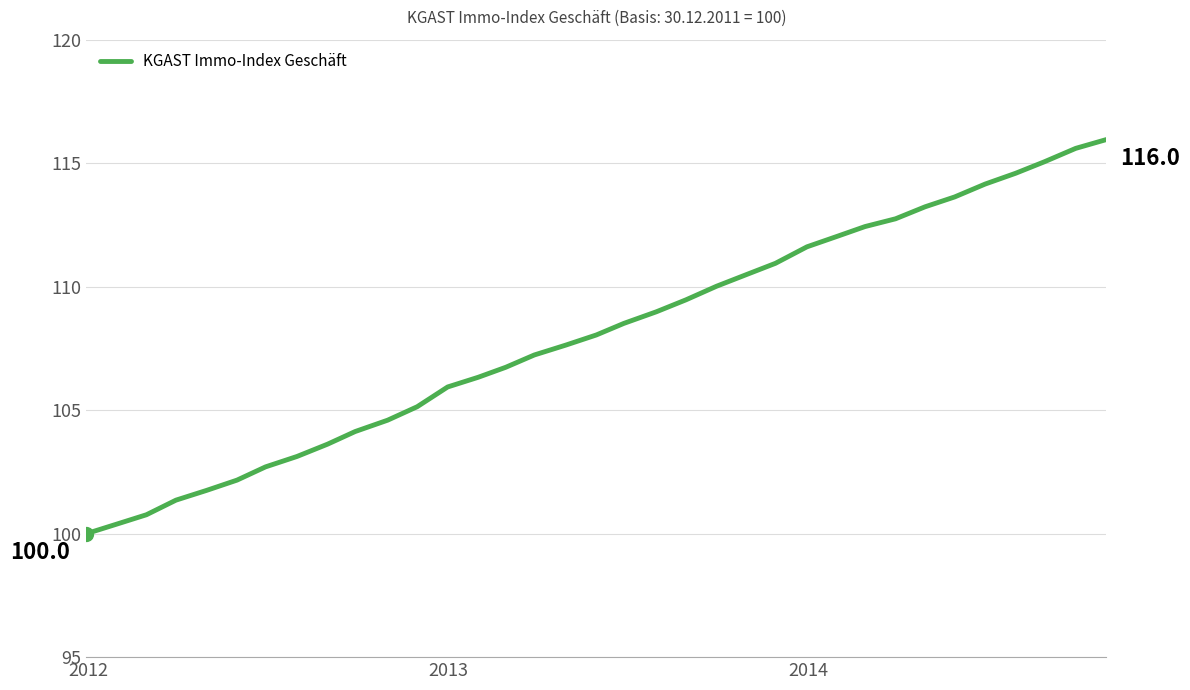

What is the difference between the maximum and minimum values?

16.0